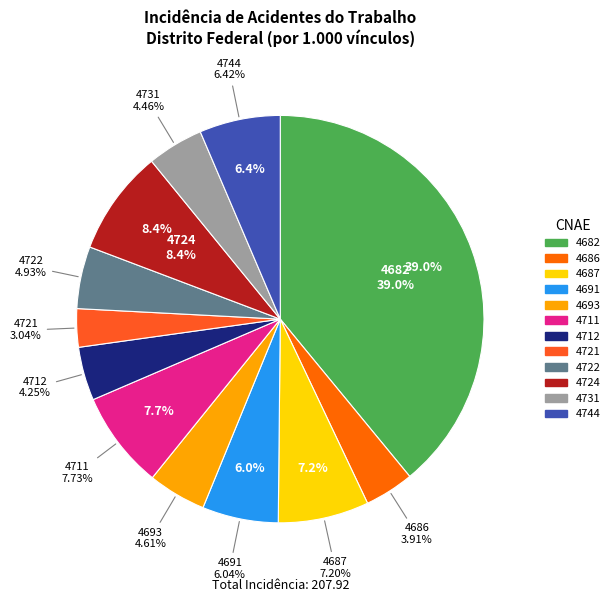

Does 4686 account for over 50% of the chart?

No